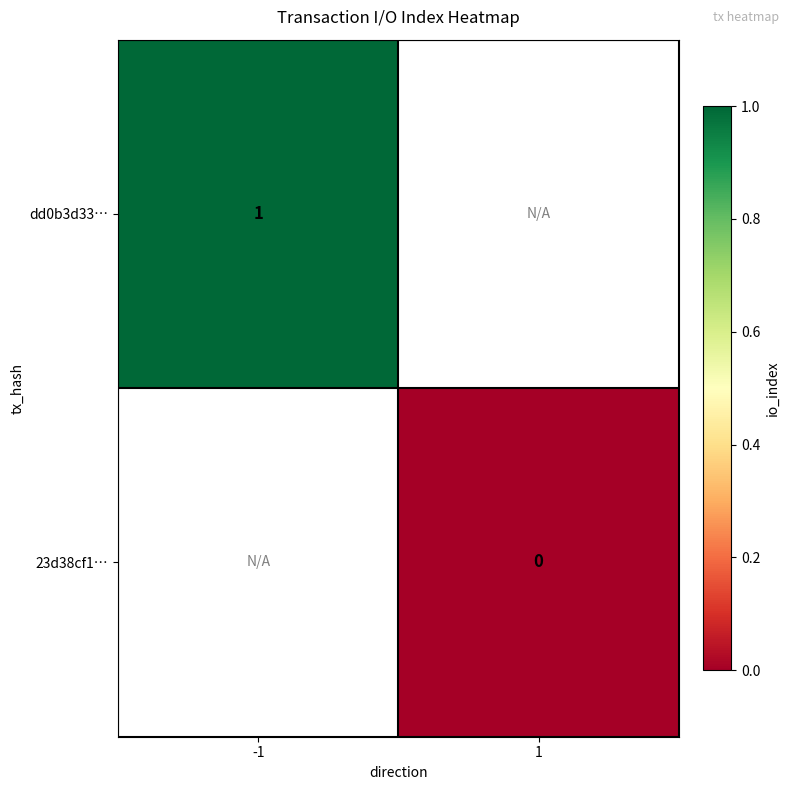

The dd0b3d33… series shows 1 at -1. True or false?

True